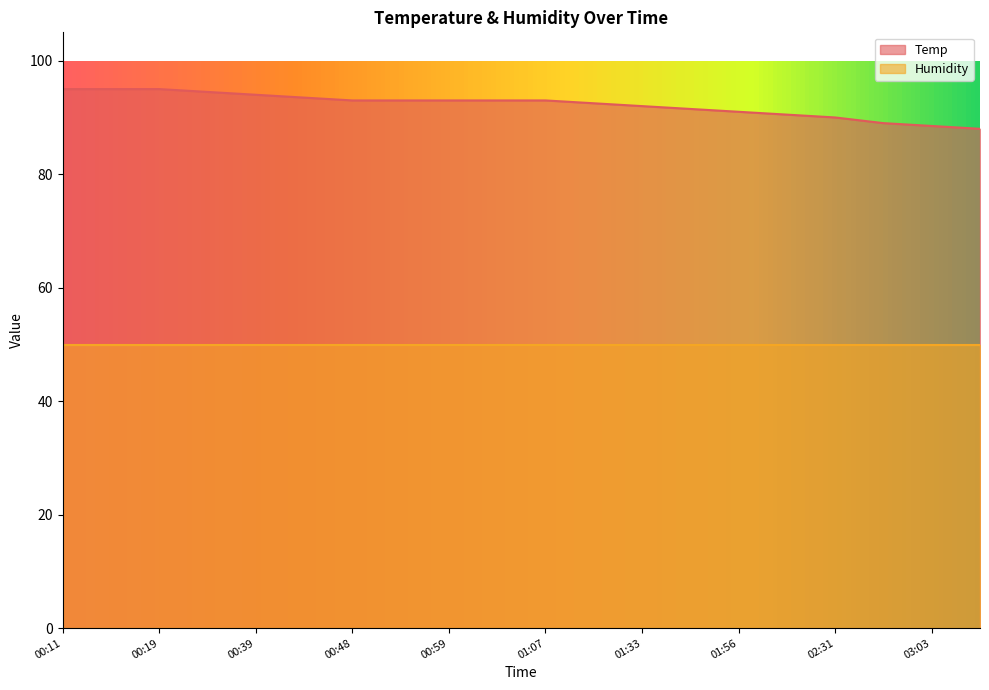

What is the value of the 18th point from the left?

89.0